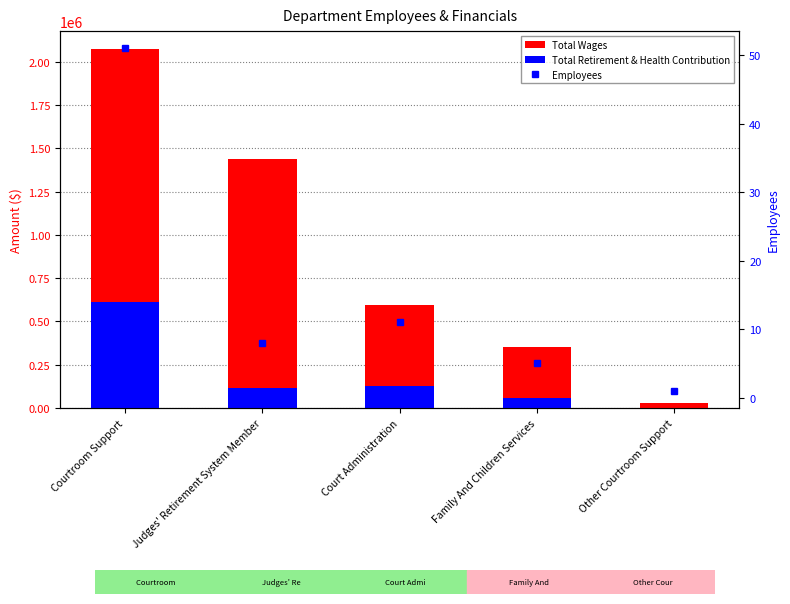

What is the greatest value displayed?

2074160.0